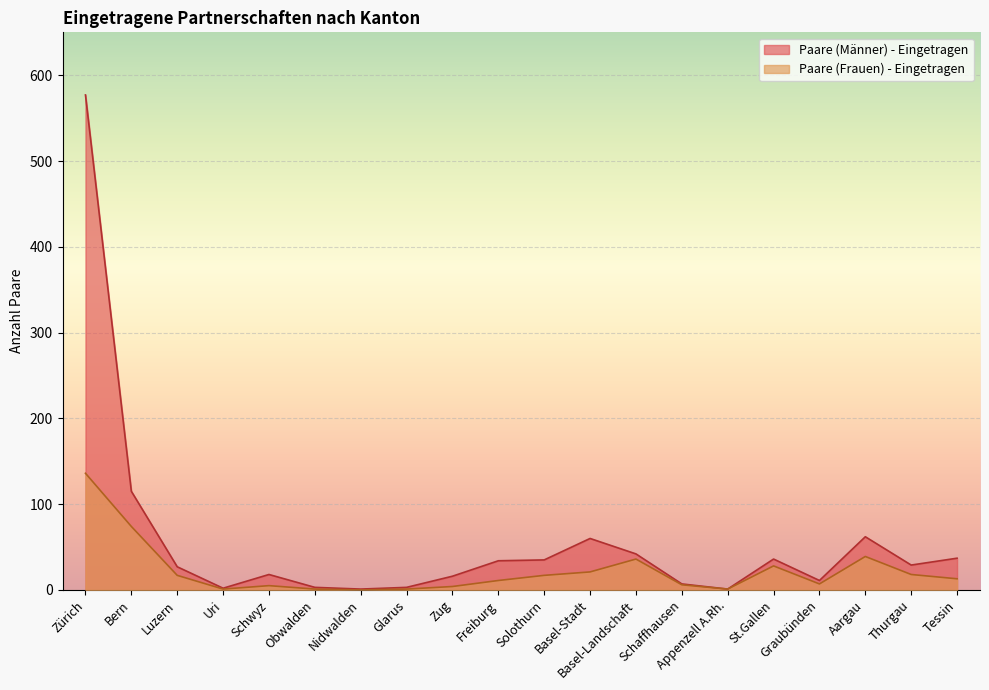

True or false: Paare (Männer) - Eingetragen and Paare (Frauen) - Eingetragen intersect in this chart.

False